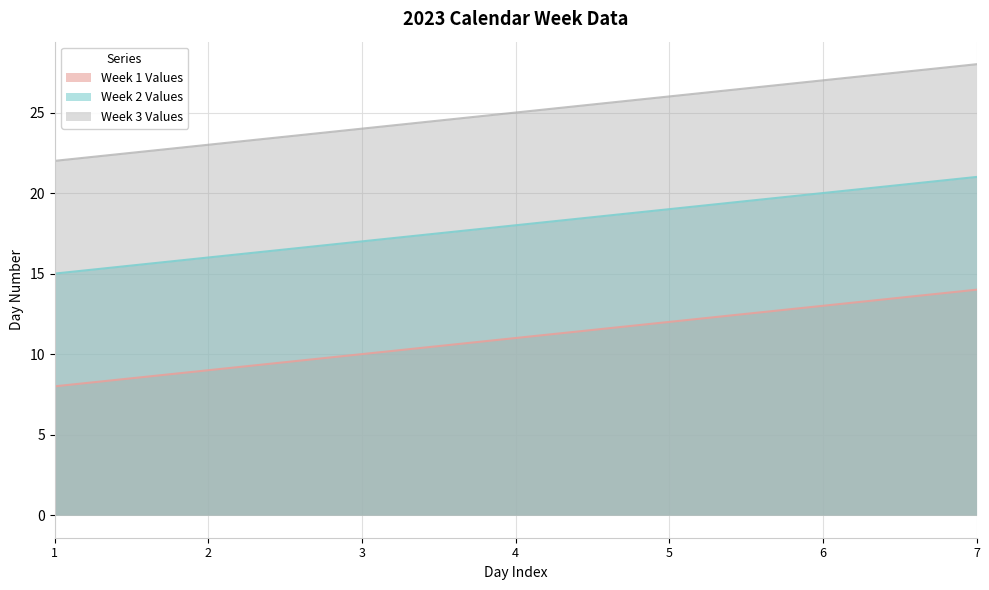

True or false: Week 3 Values has more than 0 points higher than both neighbors.

False